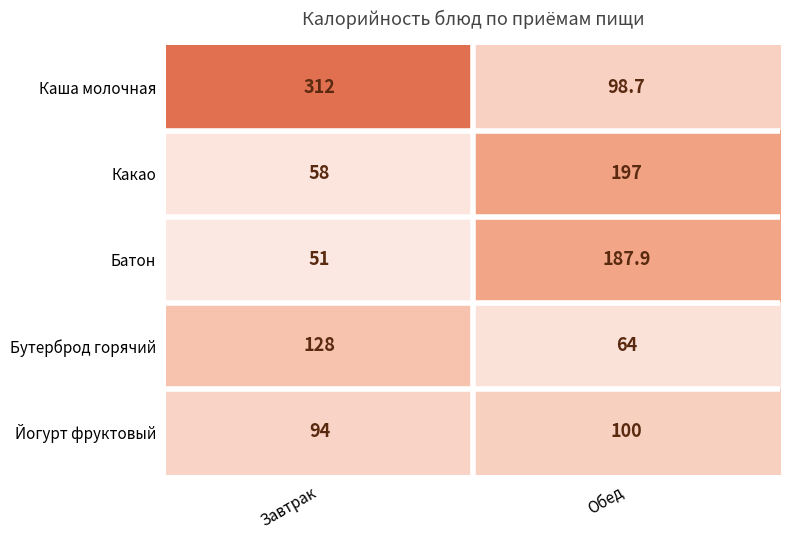

What is the difference between the Батон values at Завтрак and Обед?

136.9